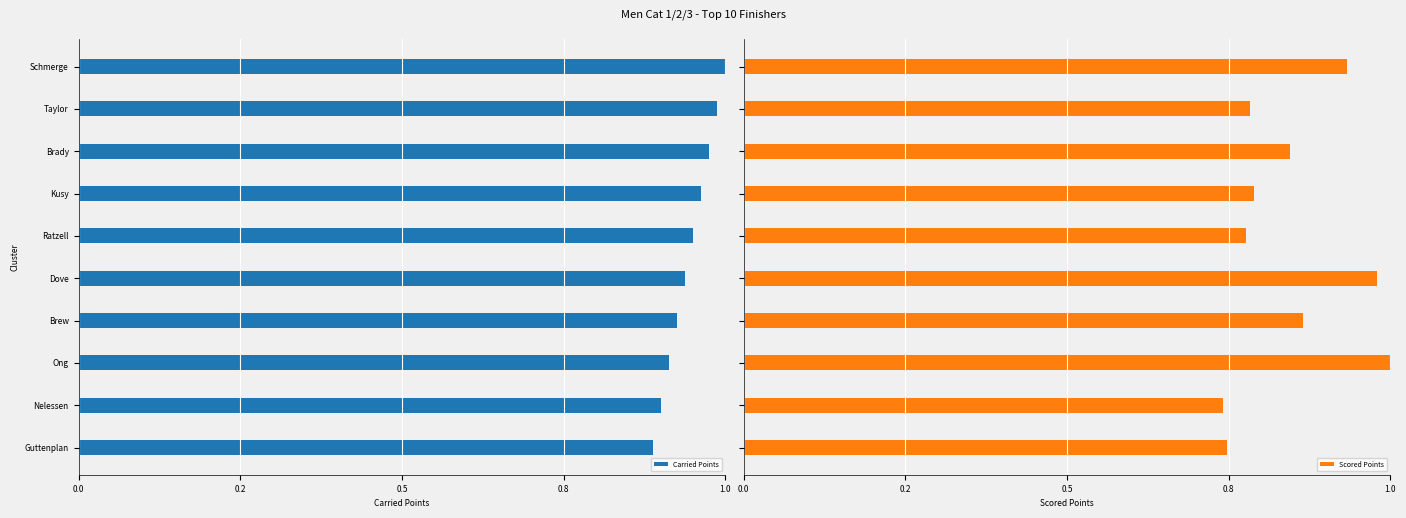

Which has a higher value, Brew or Dove?

Dove